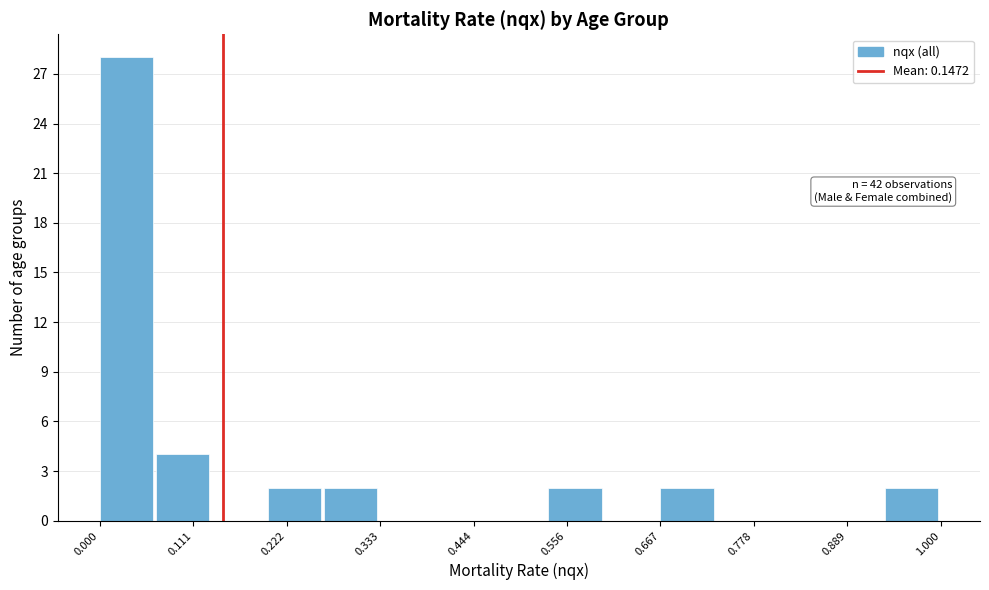

Read against the x-axis, roughly where is the centre of the tallest bar?

0.04